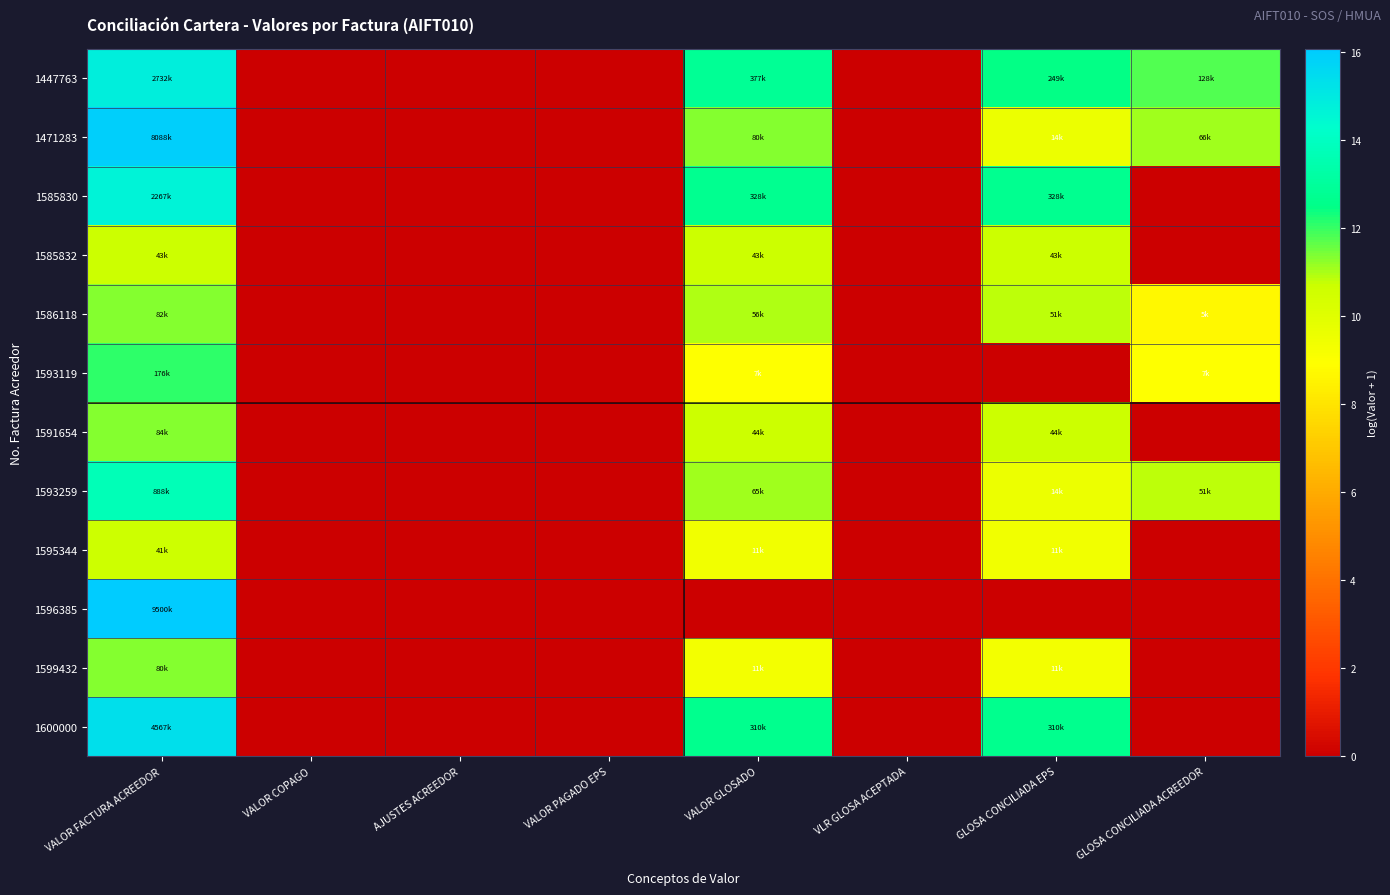

Which category has the lowest value across all series?

VALOR COPAGO